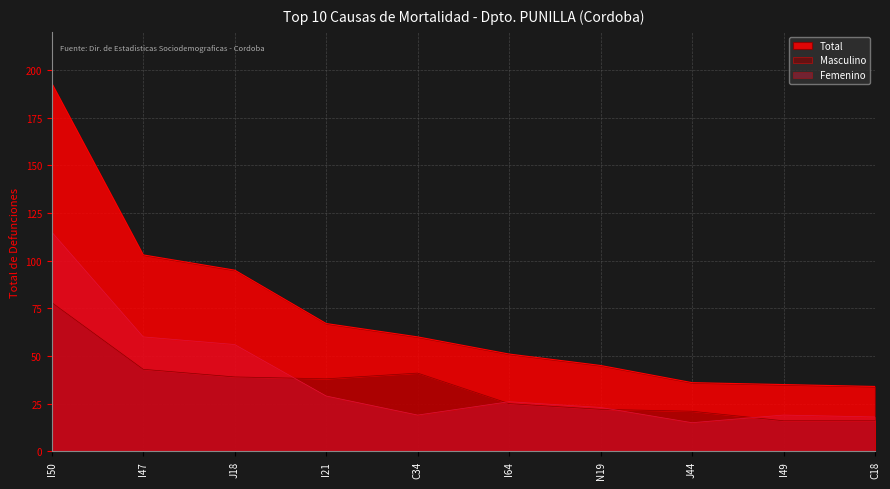

True or false: Masculino has a value of 6 at I49.

False